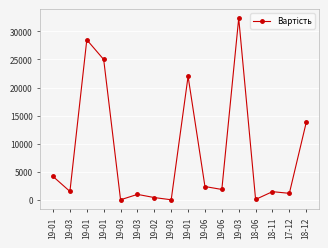

Is this an area chart (filled region under the line)?

No